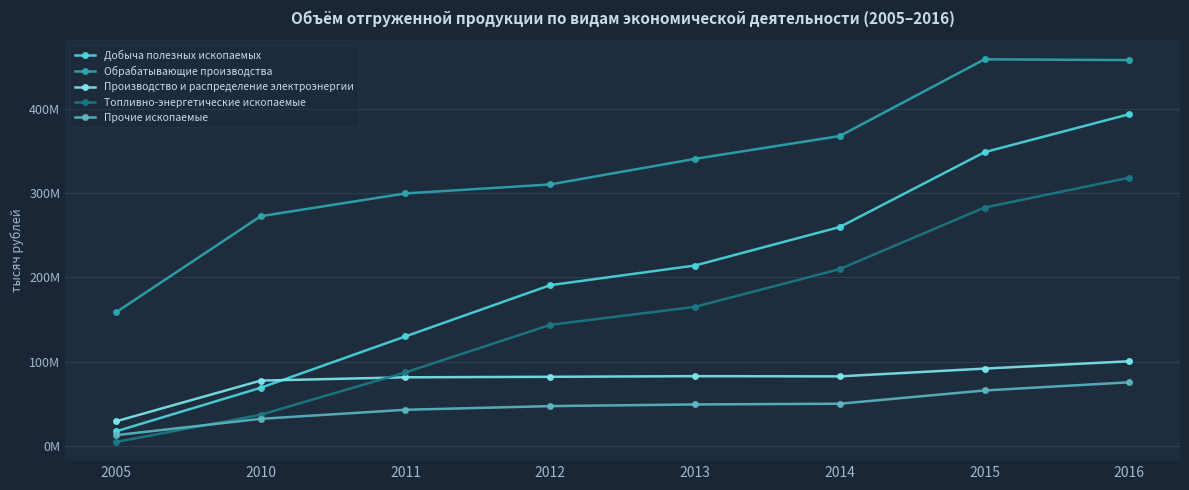

Reading left to right, transcribe all the data shown in this chart.

Добыча полезных ископаемых: 2005=17106078	2010=68817388	2011=129794905	2012=190587156	2013=213895861	2014=259575011	2015=348350477	2016=393441012
Обрабатывающие производства: 2005=158265349	2010=272409852	2011=299405882	2012=310081293	2013=340426797	2014=367517907	2015=458525812	2016=457587192
Производство и распределение электроэнергии: 2005=29018850	2010=77345606	2011=81275015	2012=81865409	2013=82614103	2014=82363000	2015=91592667	2016=100316765
Топливно-энергетические ископаемые: 2005=4505102	2010=36821418	2011=87063694	2012=143500750	2013=164844644	2014=209651081	2015=282702717	2016=318076660
Прочие ископаемые: 2005=12600976	2010=31995970	2011=42731211	2012=47086407	2013=49051217	2014=49923930	2015=65647761	2016=75364352